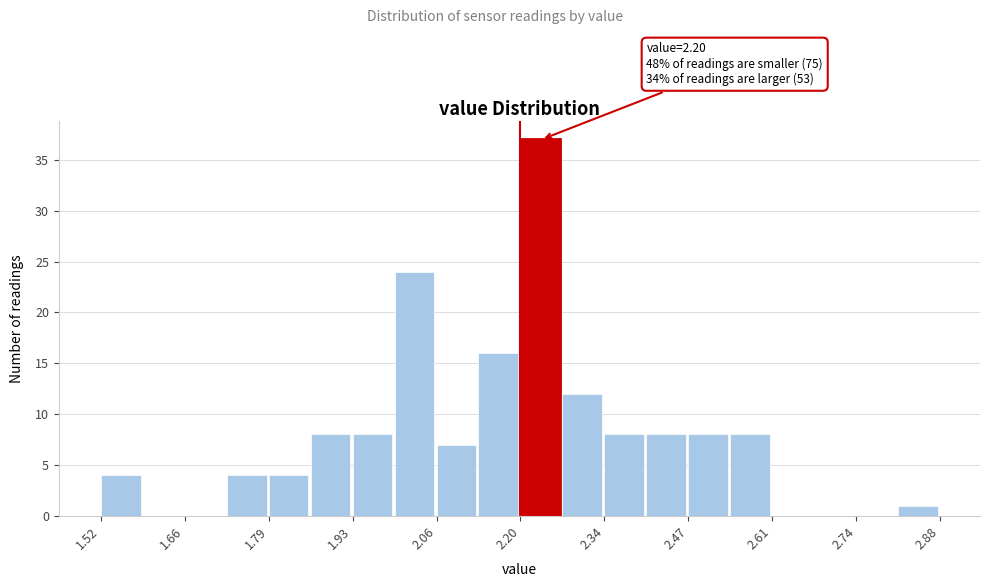

Read against the x-axis, roughly where is the centre of the tallest bar?

2.24